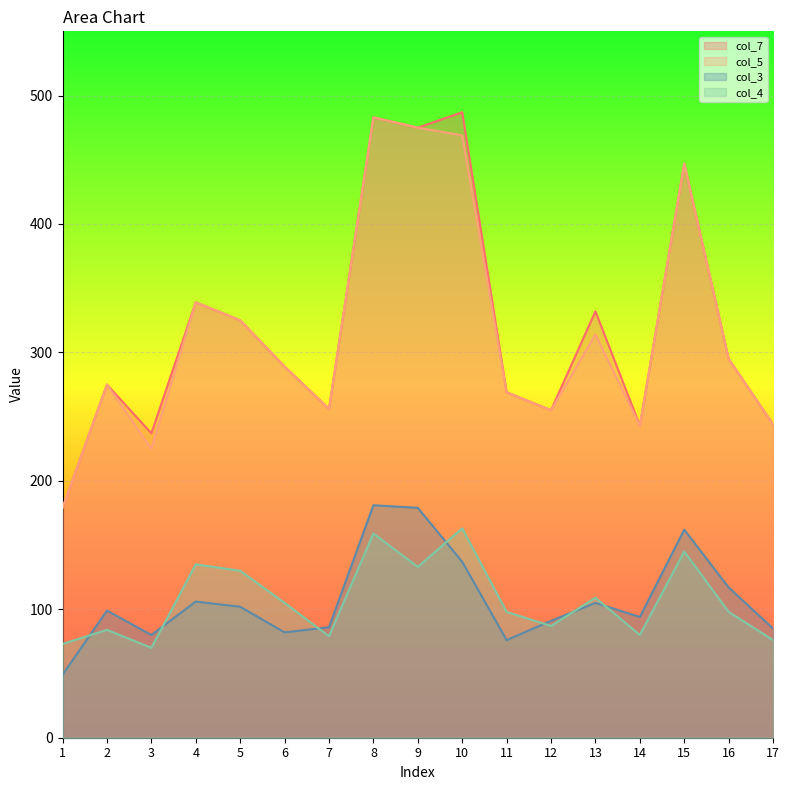

Between which two adjacent categories do col_3 and col_4 first intersect?

1 and 2